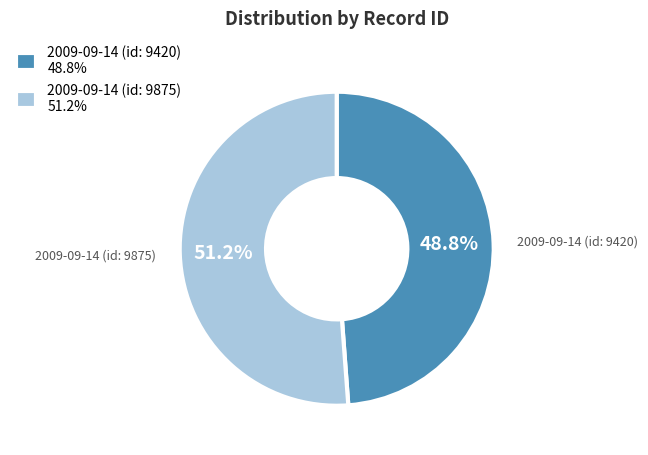

Which slice is the largest?

2009-09-14 (id: 9875)